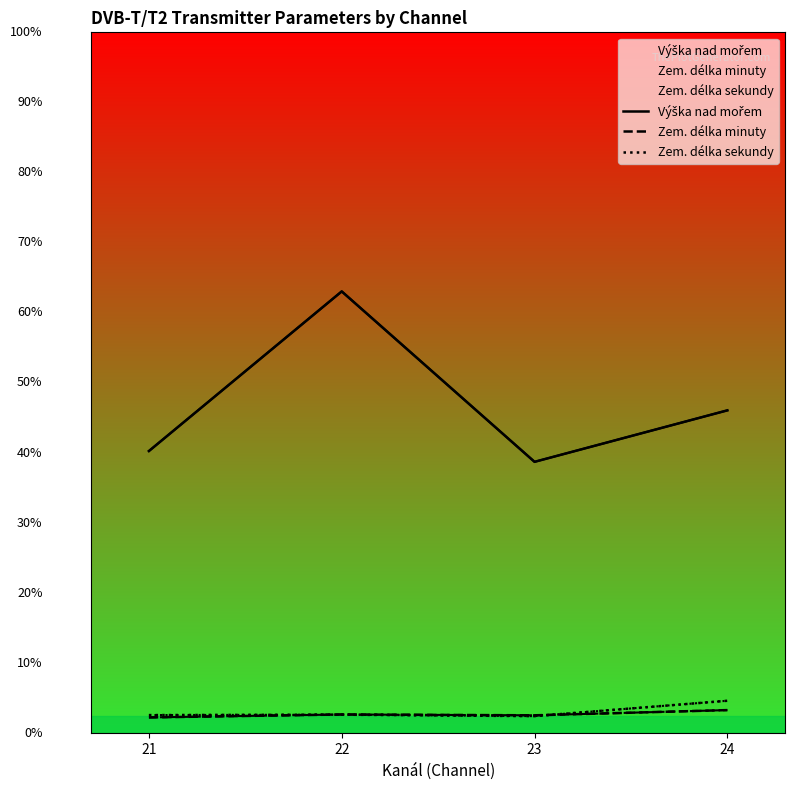

How many distinct data groups are displayed?

3